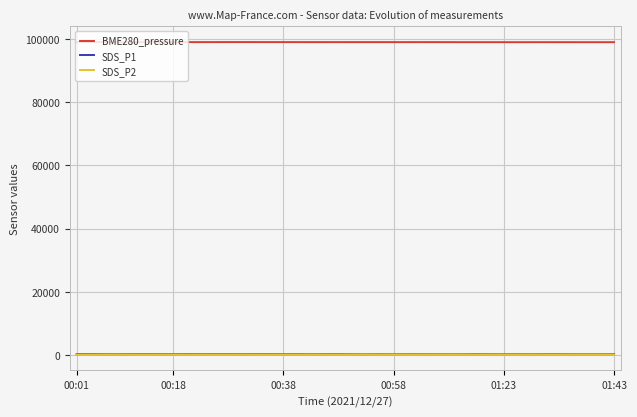

Which series has the largest total across all categories?

BME280_pressure